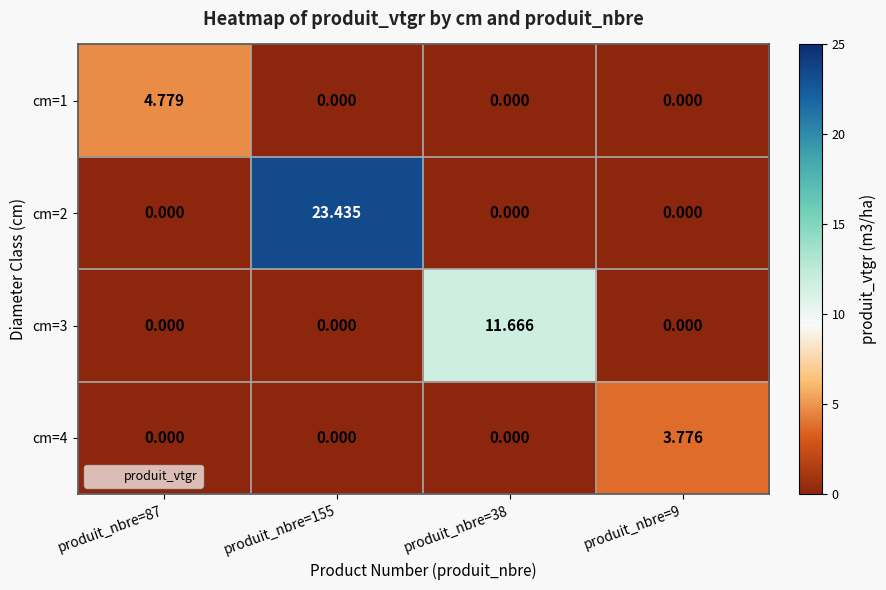

What is the difference between the highest and lowest values at produit_nbre=87?

4.8